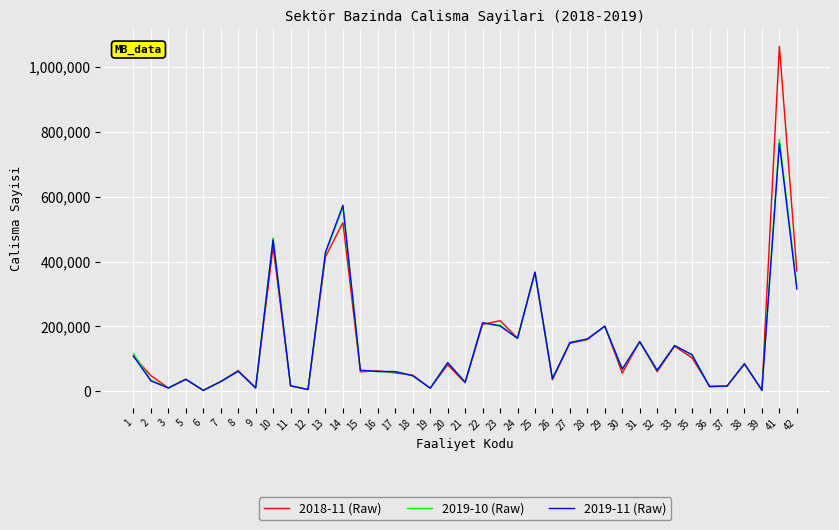

Where does the 2019-11 (Raw) series first go above 64461?

1